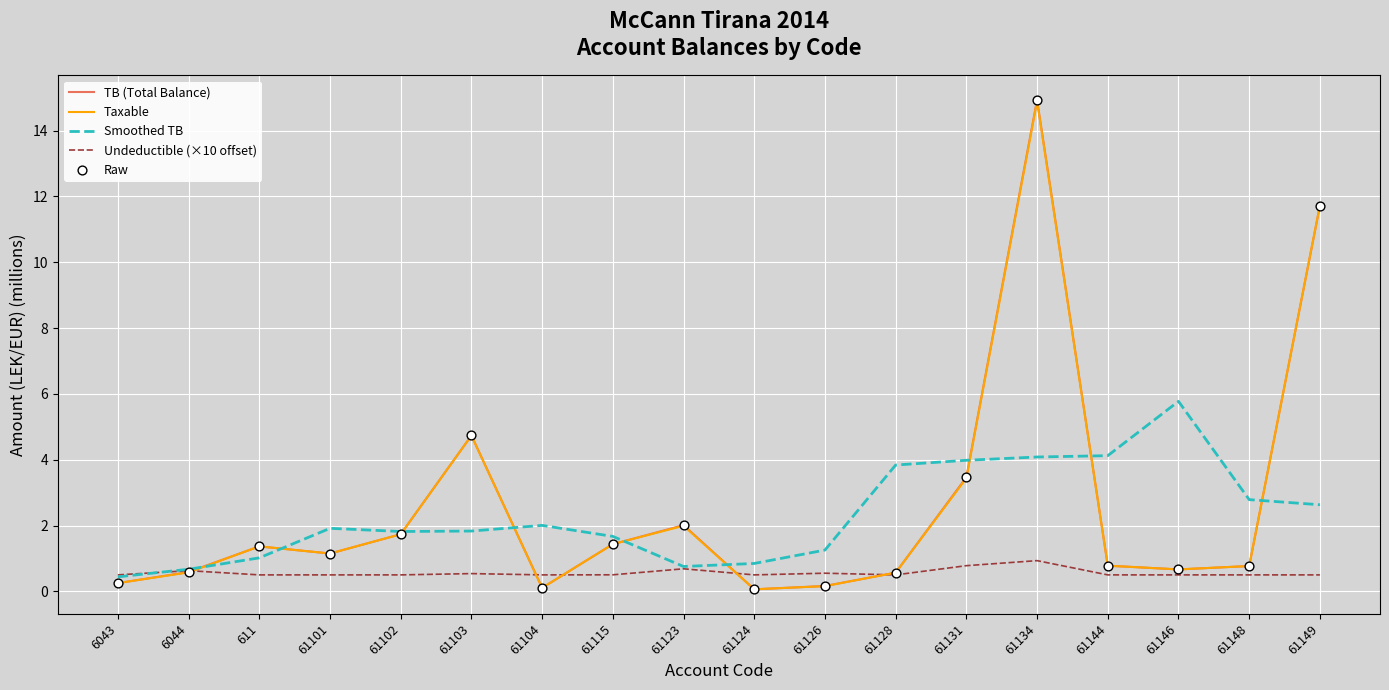

Is the value of Taxable at 61104 greater than the value of Smoothed TB at 61128?

No